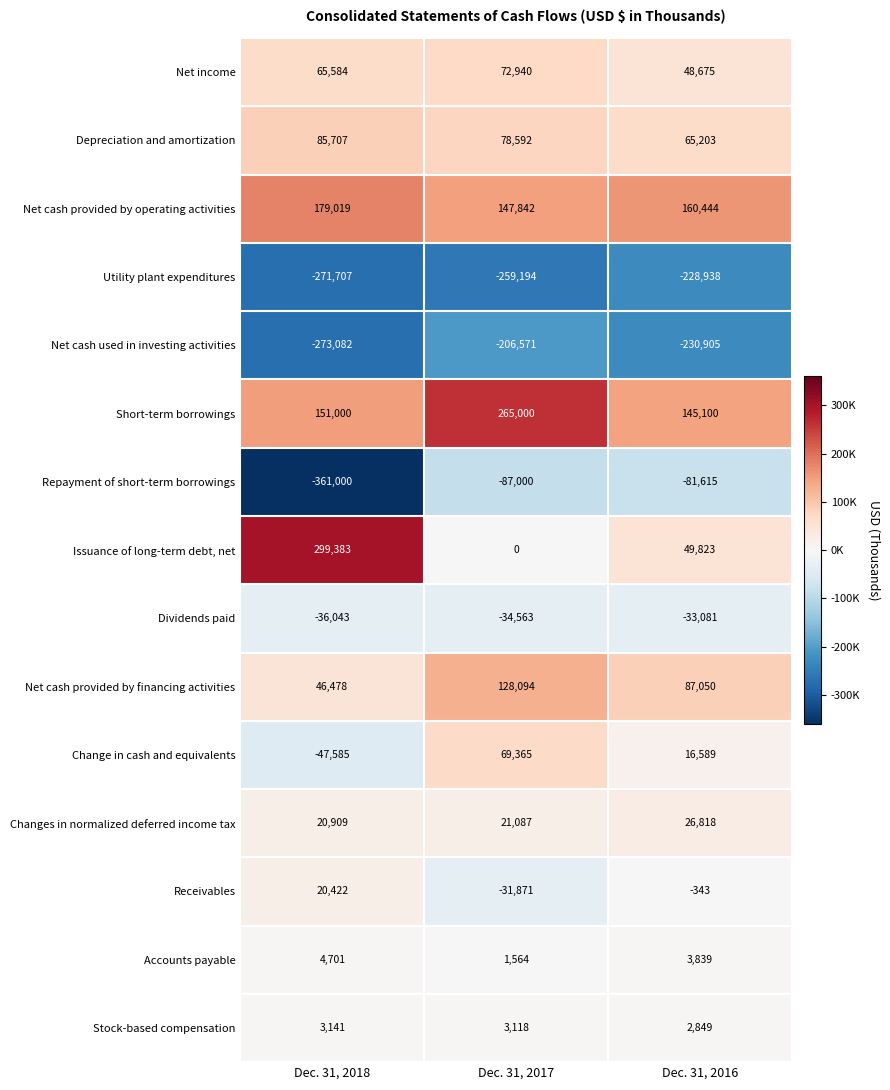

What is the maximum value shown in the chart?

299383